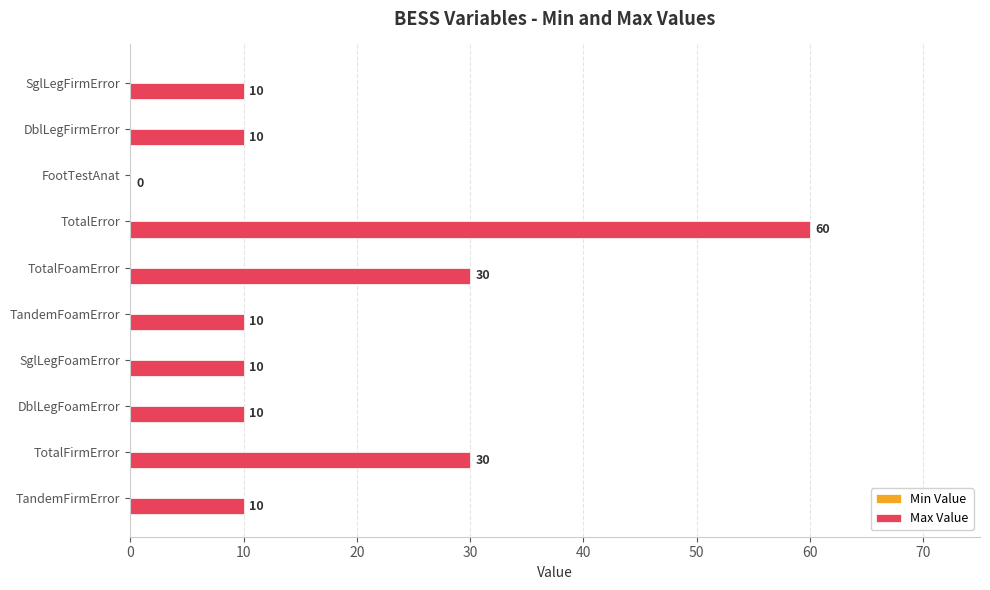

What value does the data have at TotalError?

60